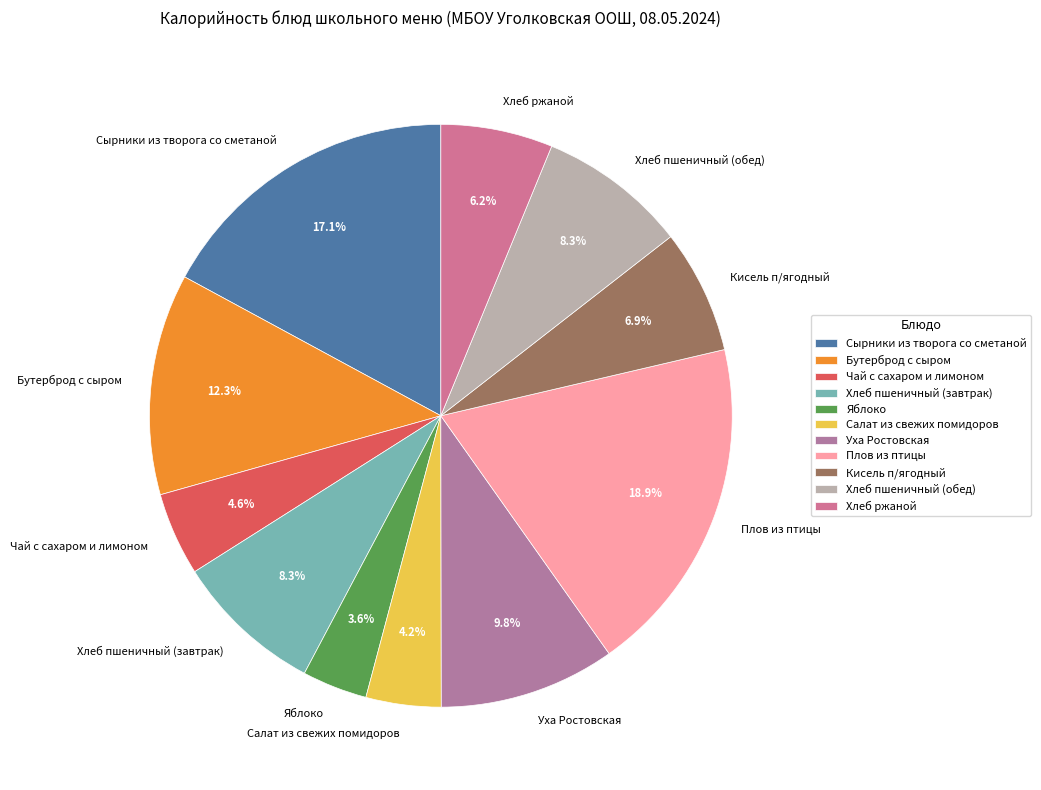

True or false: Хлеб пшеничный (завтрак) accounts for 8% of the total.

True